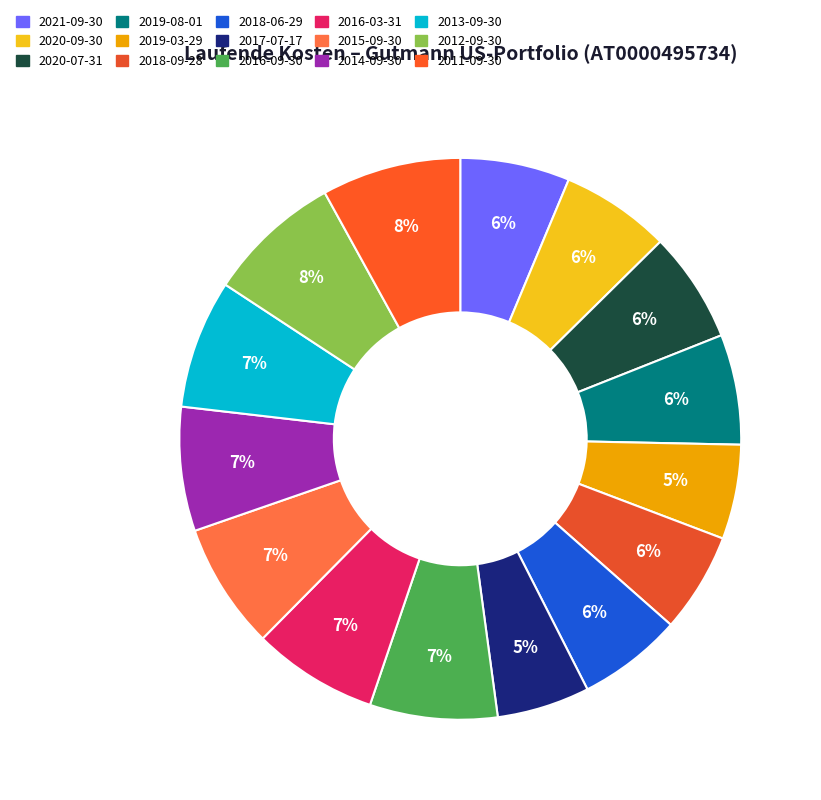

To the nearest percent, what is the average slice percentage?

7%